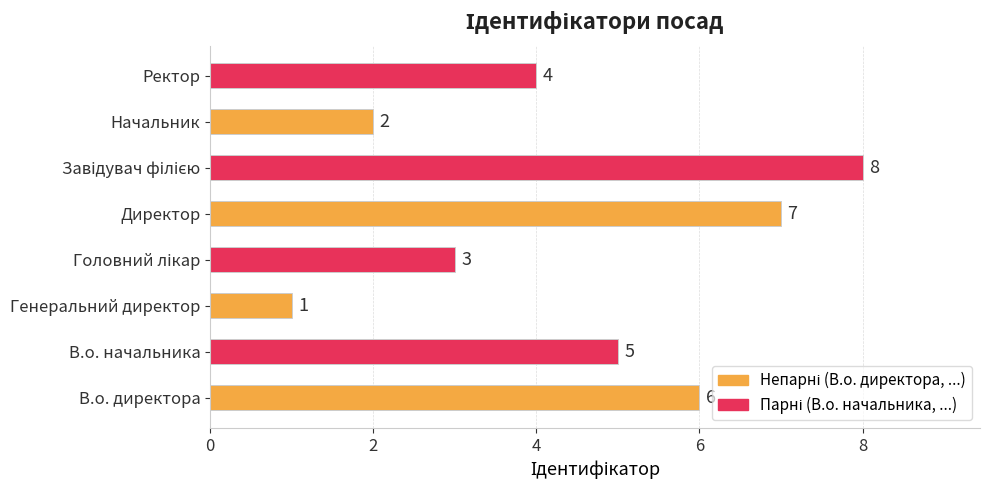

Between В.о. директора and Начальник, which is larger?

В.о. директора